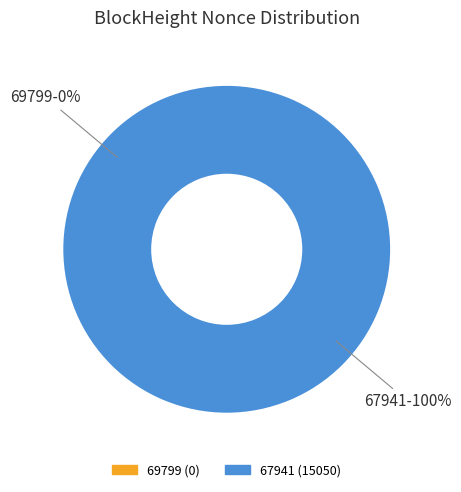

Count the number of slices in the pie.

2